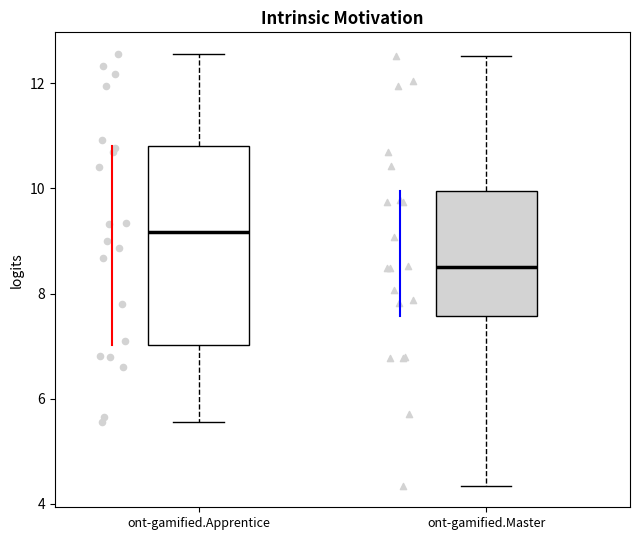

Reading left to right, read every box against the y-axis: the position of its median line, the range the box covers, and the ends of its whiskers. The values are not printed on the chart, so give them approximately, as read against the axis.

ont-gamified.Apprentice: median 9.2, box 7.0 to 10.8, whiskers 5.6 to 12.6
ont-gamified.Master: median 8.6, box 7.6 to 10.0, whiskers 4.4 to 12.6